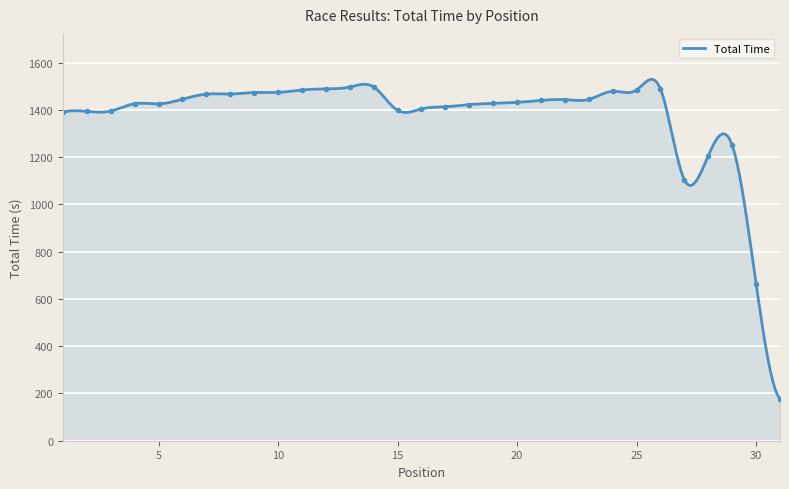

How many values are below 1431?

15